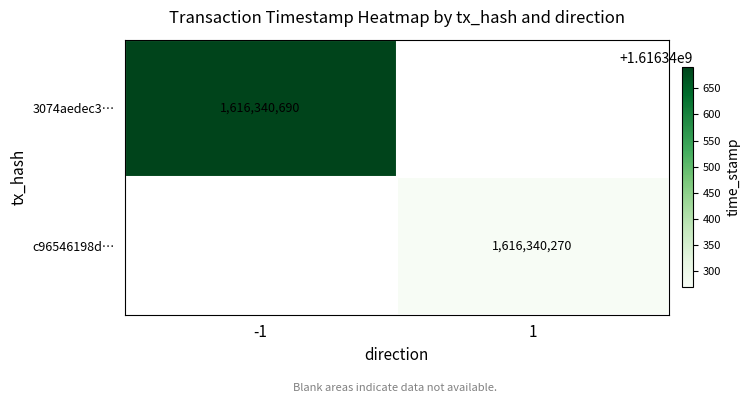

List the series in order of their overall mean, highest first.

3074aedec3762b4461a59ec627da50864ace0a4, c96546198db977c31cdcaa8b22ddaa8aee76c89